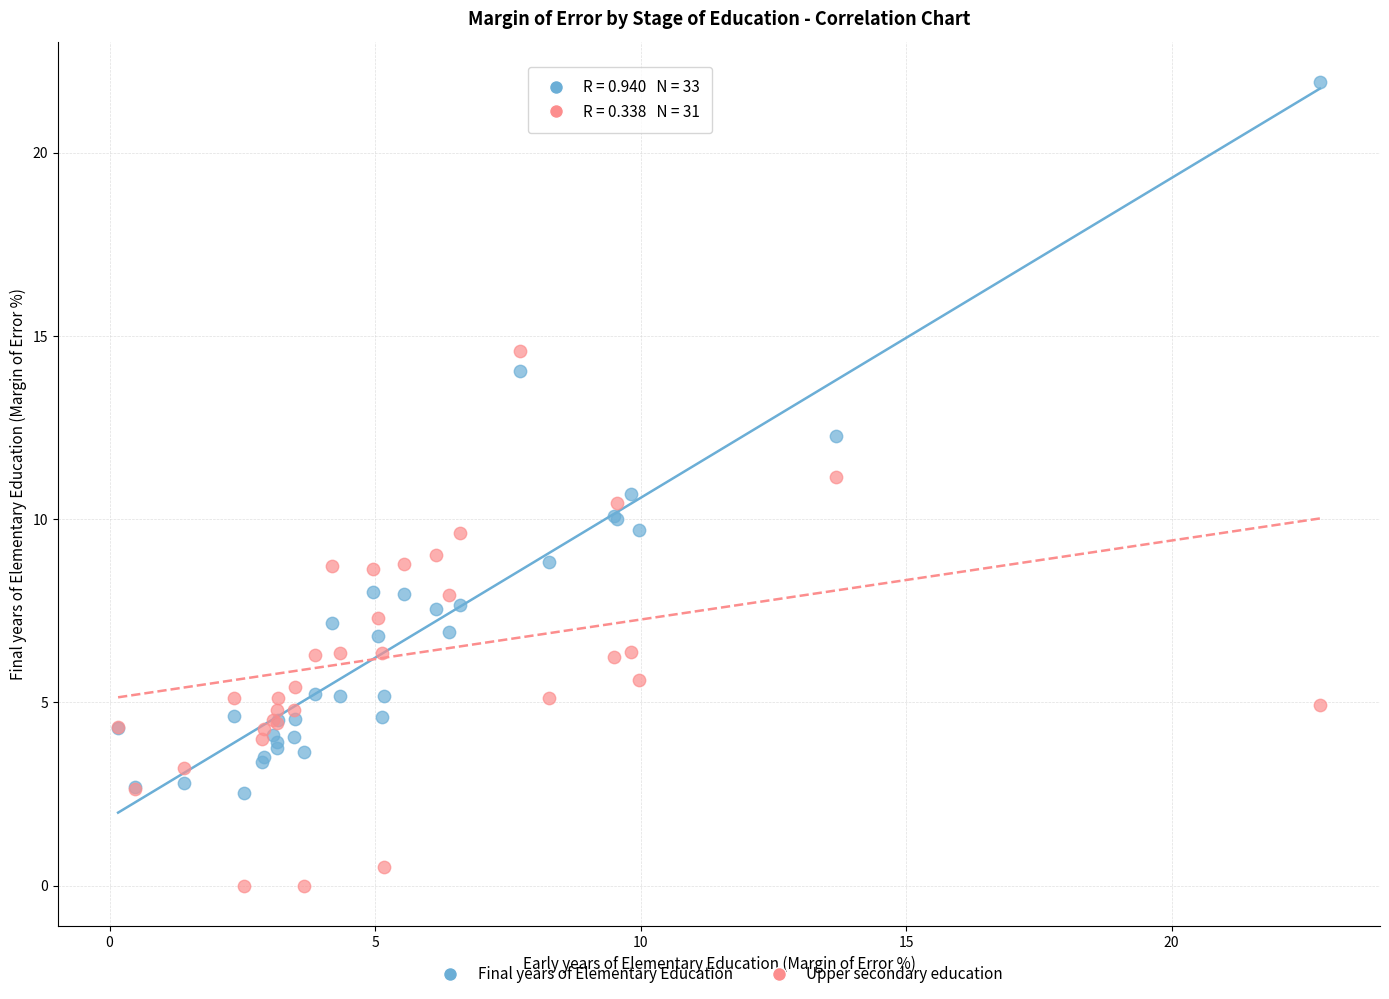

Which series contains the highest Y value?

Final years of Elementary Education